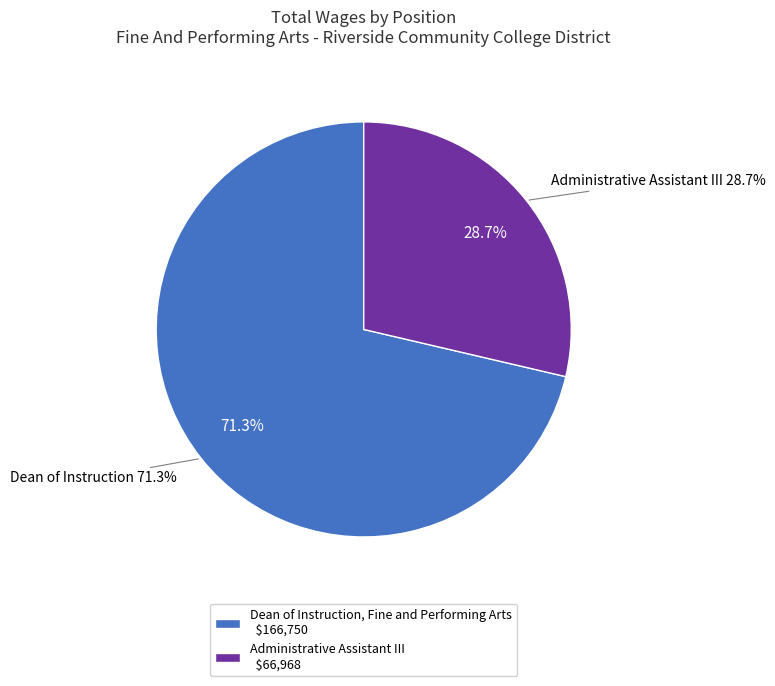

To the nearest percent, what is the difference between the largest and smallest slice percentages?

43%